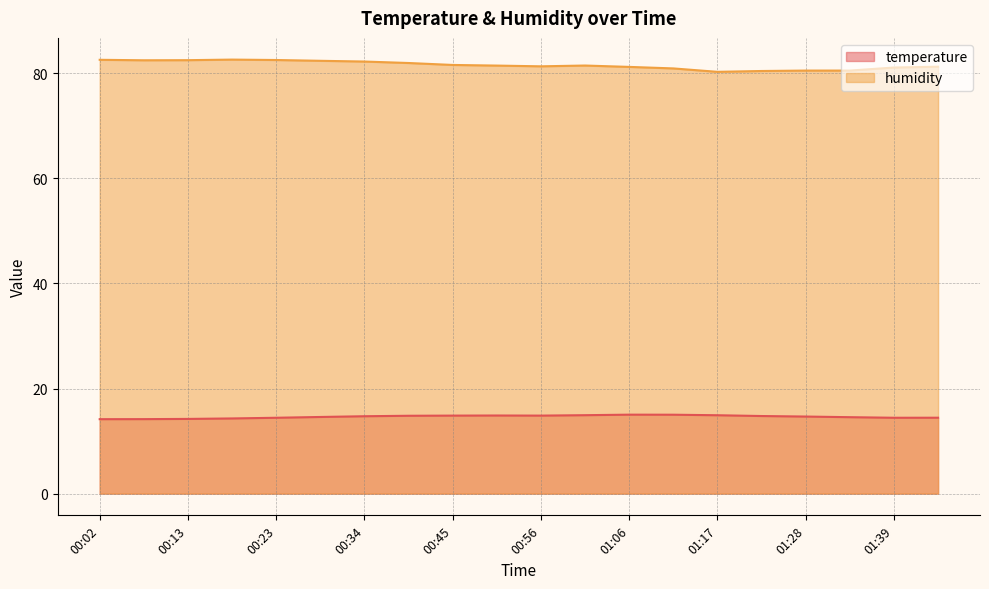

Rank the series by their average value, from lowest to highest.

temperature, humidity